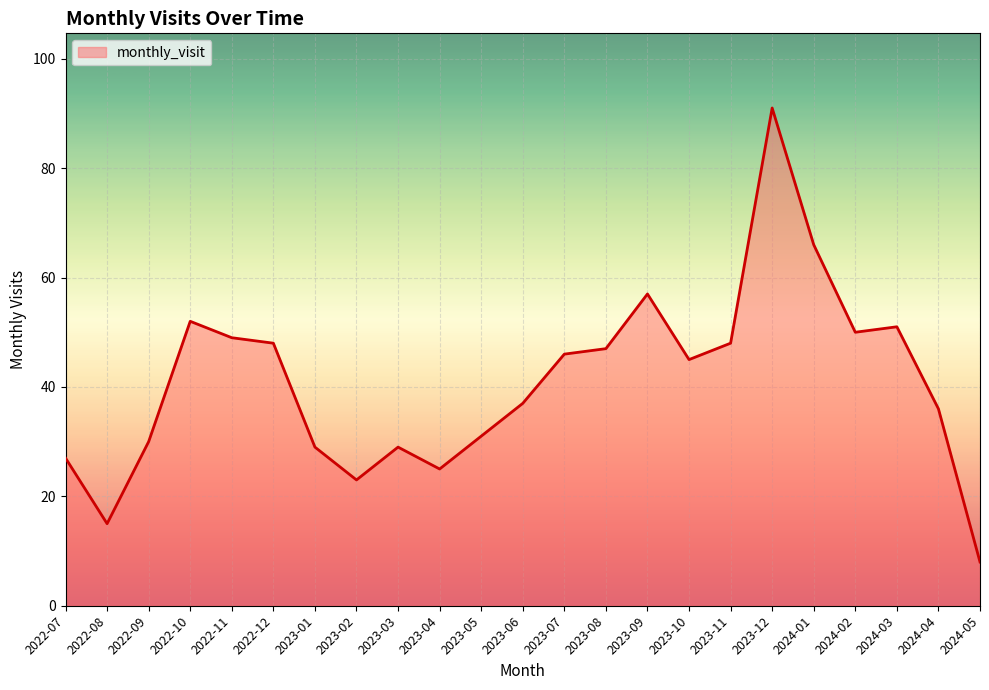

What is the difference between the values at 2023-02 and 2022-09?

7